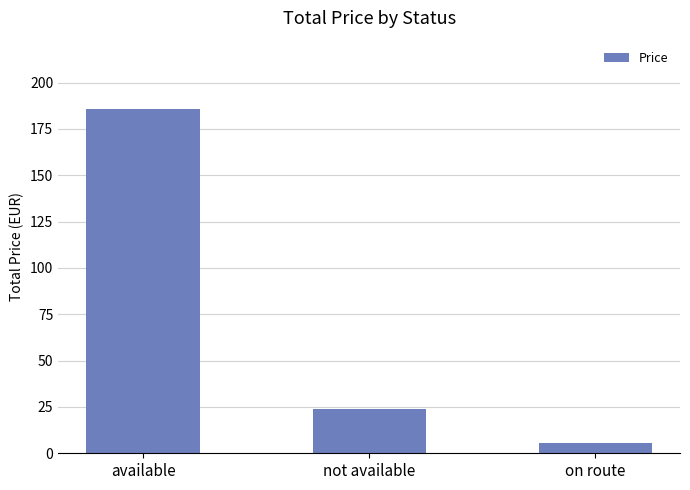

Between available and not available, which is larger?

available